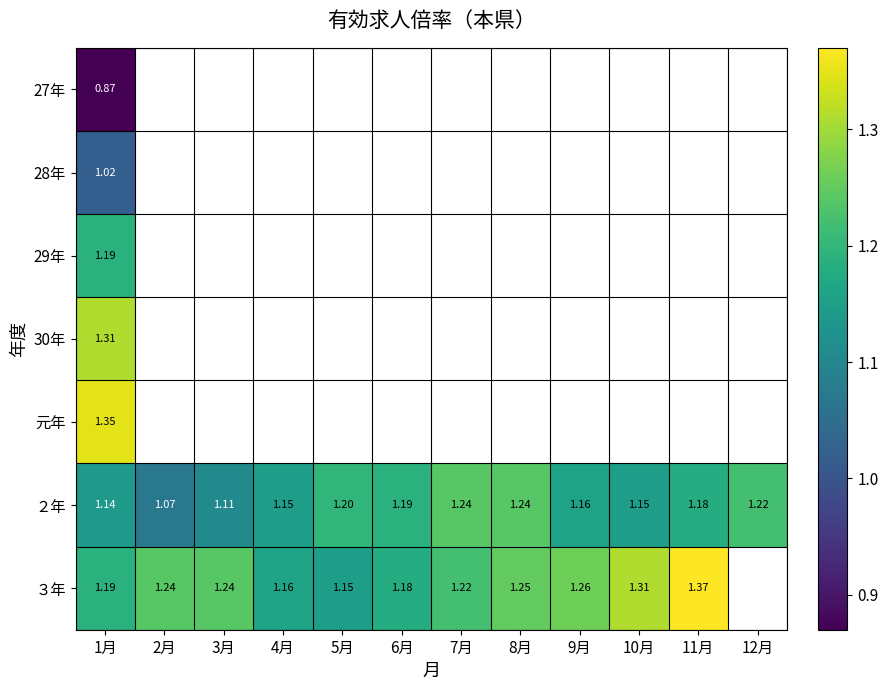

Between 3月 and 11月, which is larger?

11月